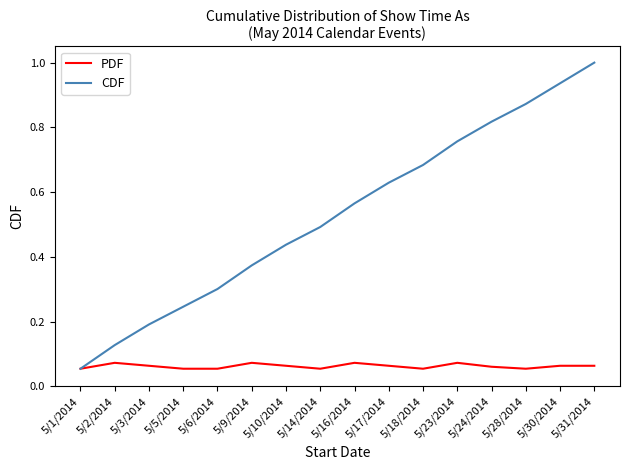

At which label is CDF closest to 0?

5/1/2014